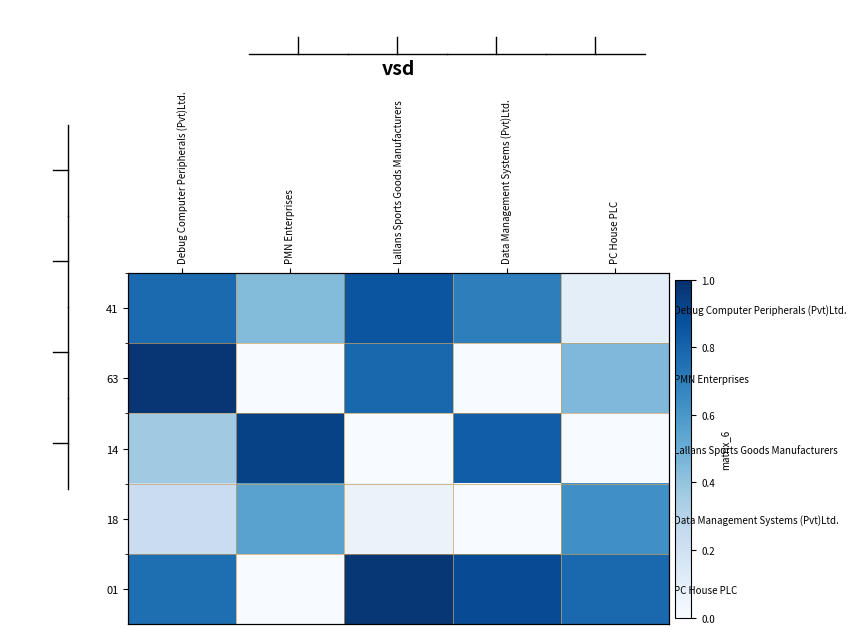

Count the 18 values in the range 0 to 1.

5